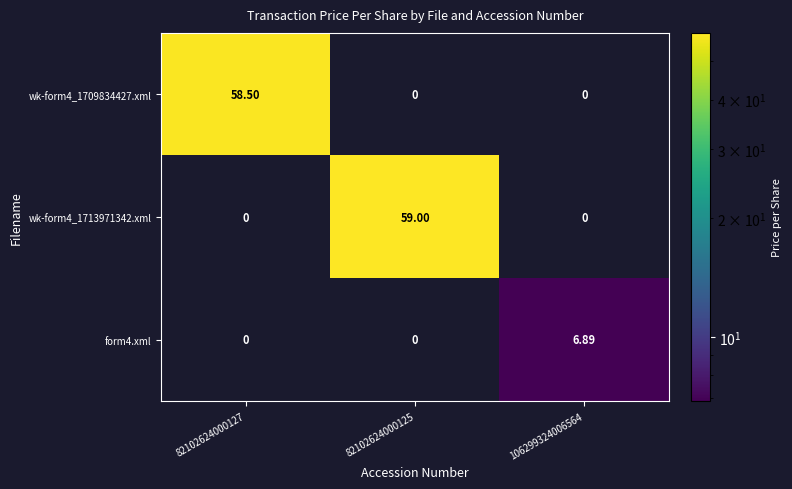

At 82102624000125, list the series in order from smallest to largest.

wk-form4_1709834427.xml, form4.xml, wk-form4_1713971342.xml